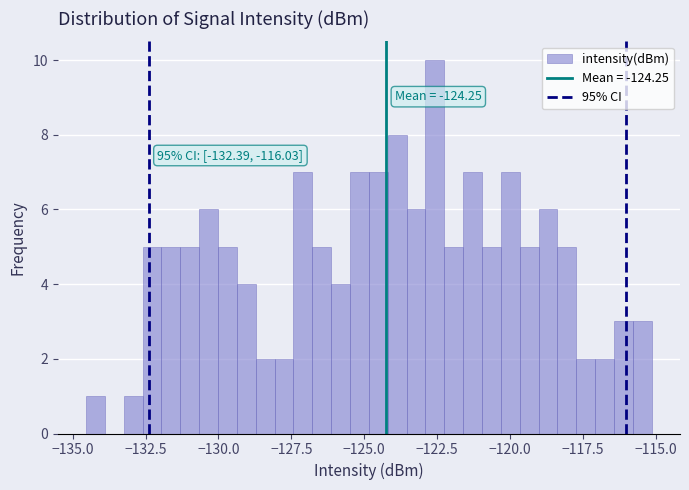

Read against the x-axis, roughly where is the centre of the tallest bar?

-122.5